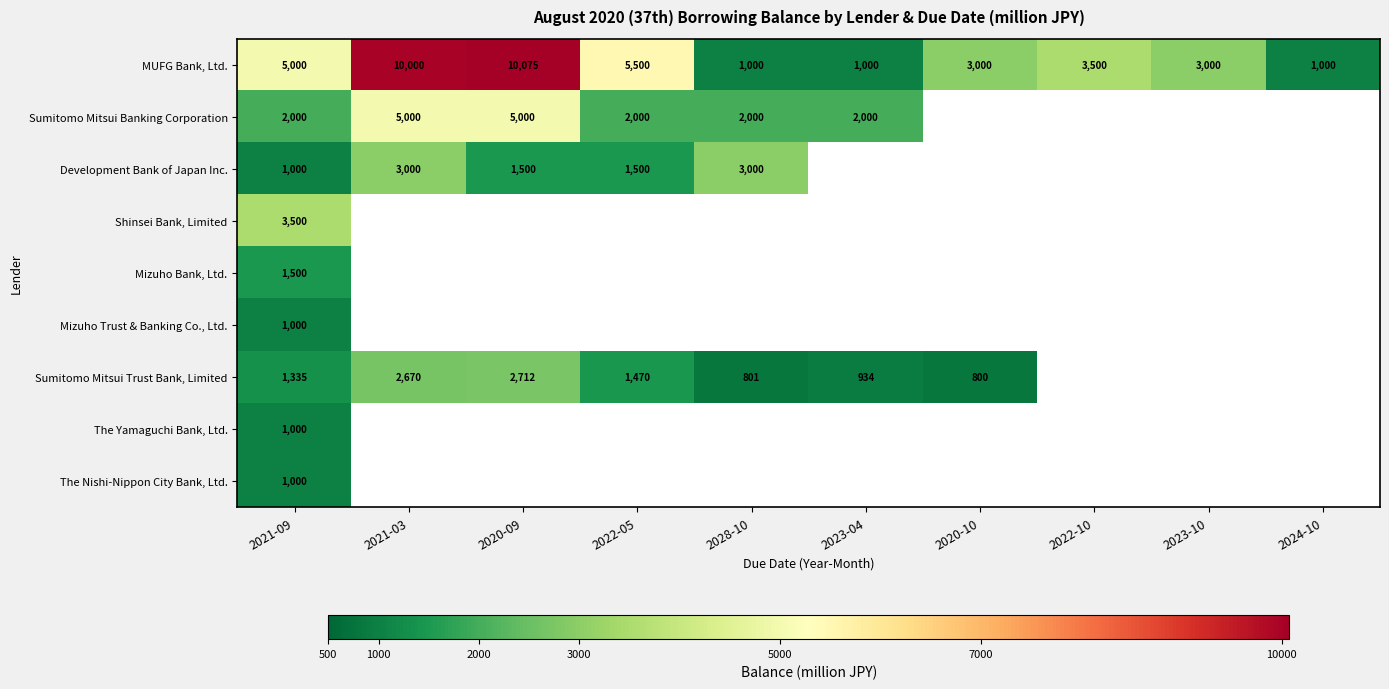

What value does the MUFG Bank, Ltd. series have at 2022-10?

3500